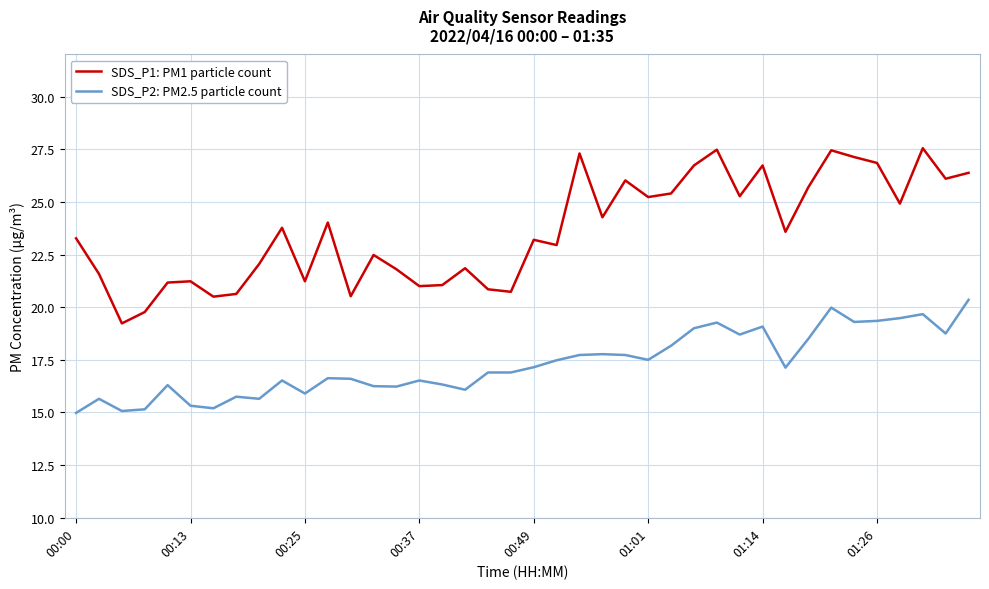

Which series has the largest total across all categories?

SDS_P1: PM1 particle count